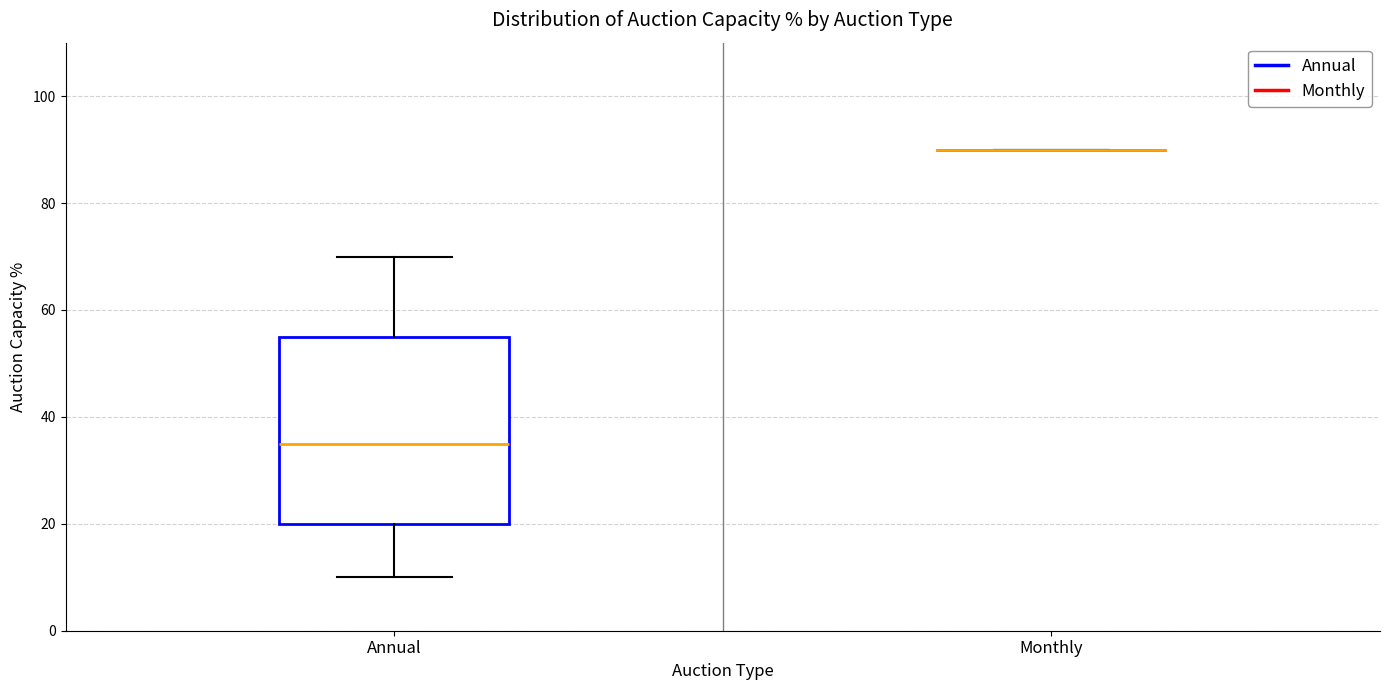

Reading left to right, transcribe this box plot: for each box, give where its median line is, the range the box spans, and where its two whiskers end, as read against the y-axis. The values are not printed on the chart, so give them approximately, as read against the axis.

Annual: median 36, box 20 to 56, whiskers 10 to 70
Monthly: box collapsed to a line at 90, whiskers 90 to 90